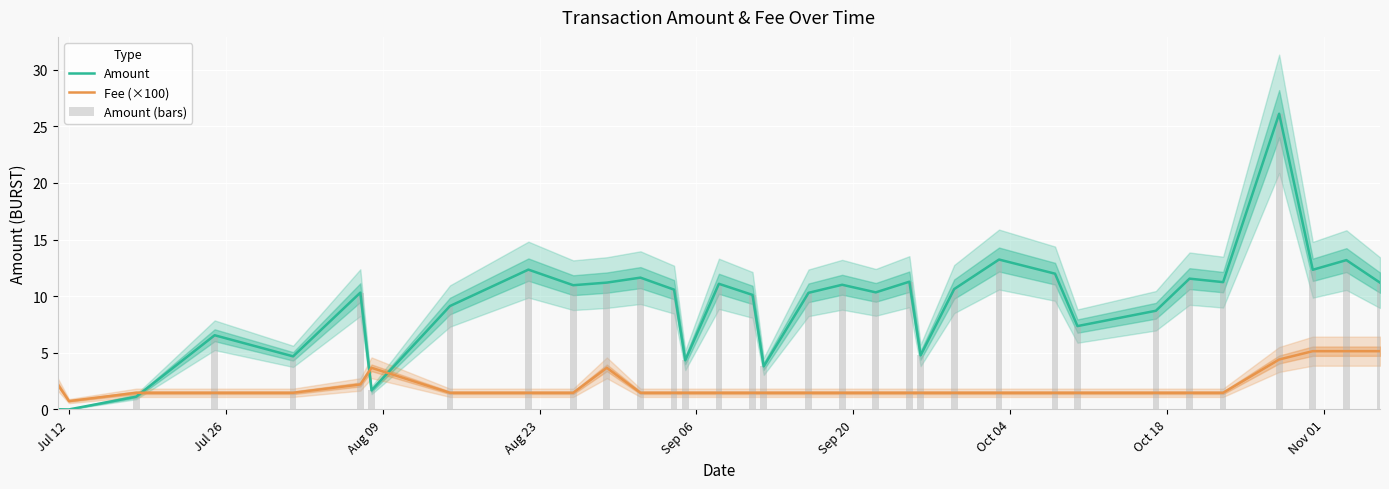

What is the value of the Amount bar at the 24th from the left?

13.2